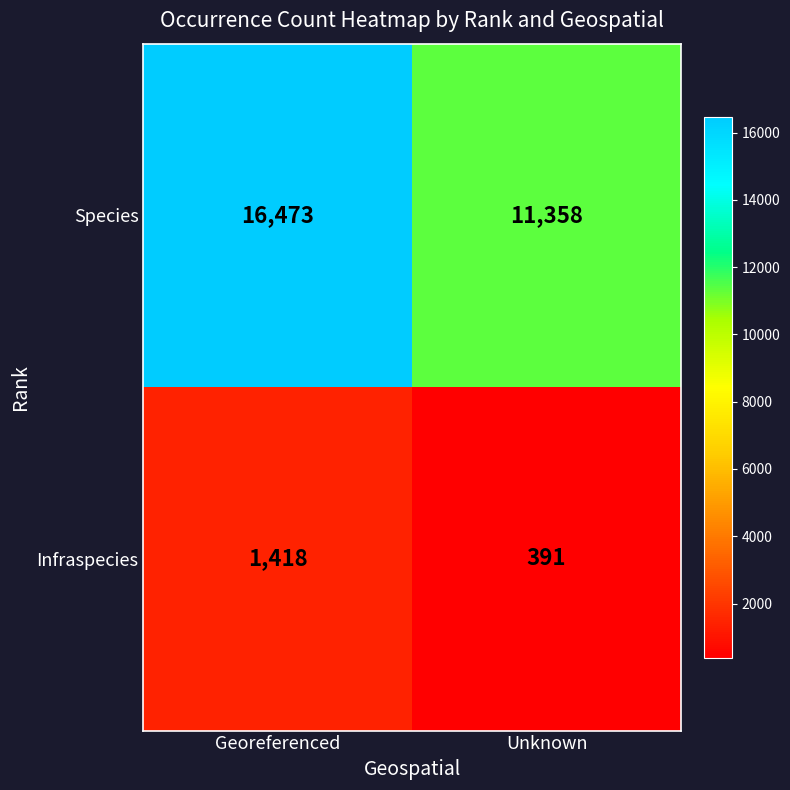

Which category has the lowest value across all series?

Unknown